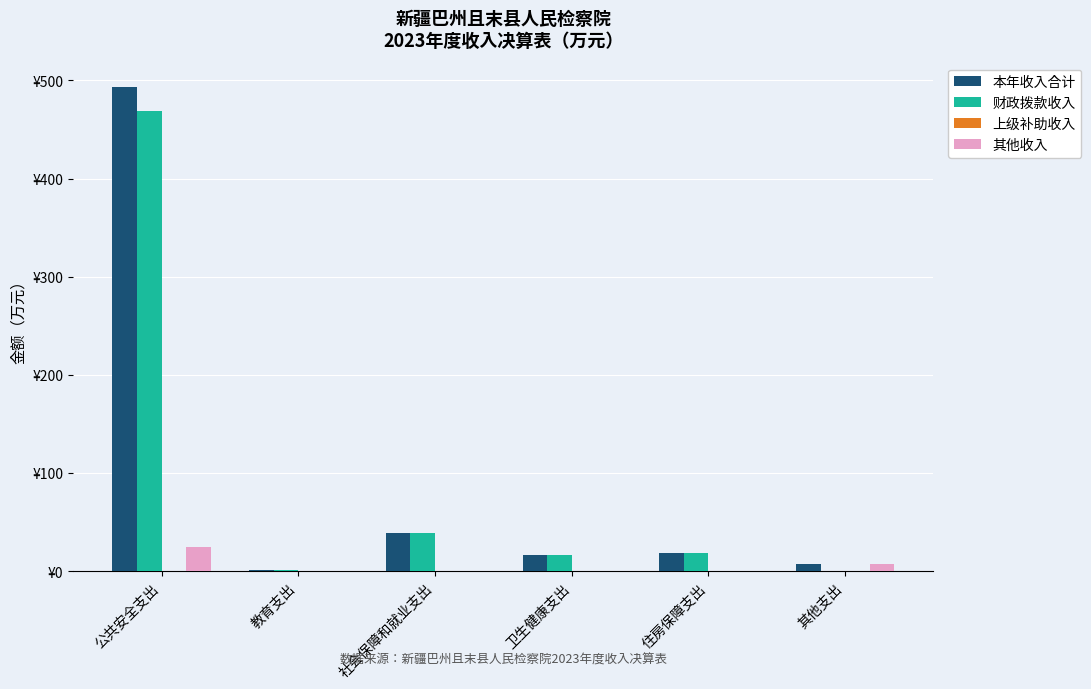

Does the chart contain stacked bars?

No